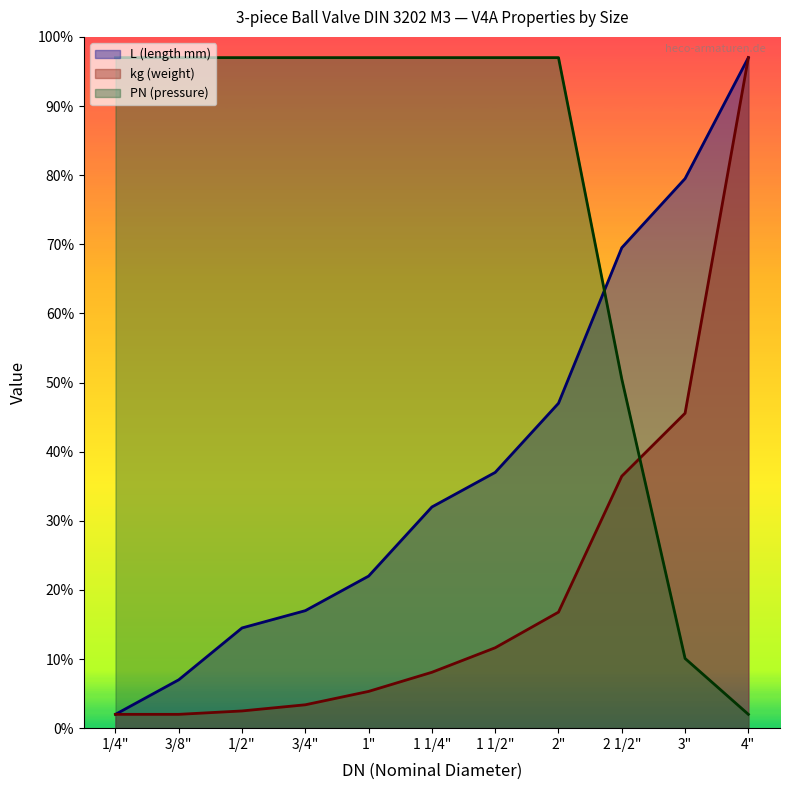

At which label does L (length mm) first exceed 32?

1 1/2"